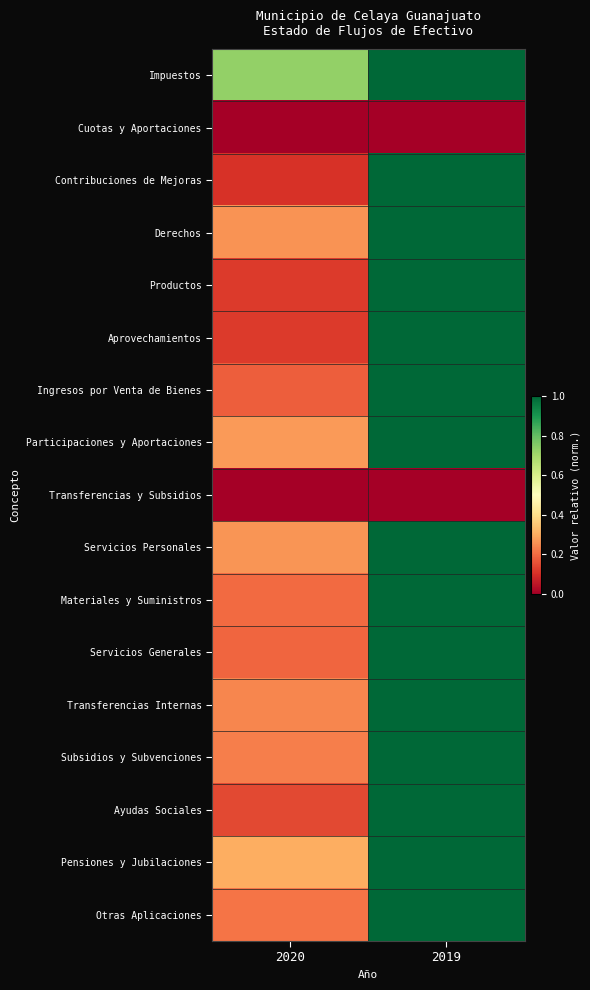

What is the spread (max minus min) of values at 2020?

0.7